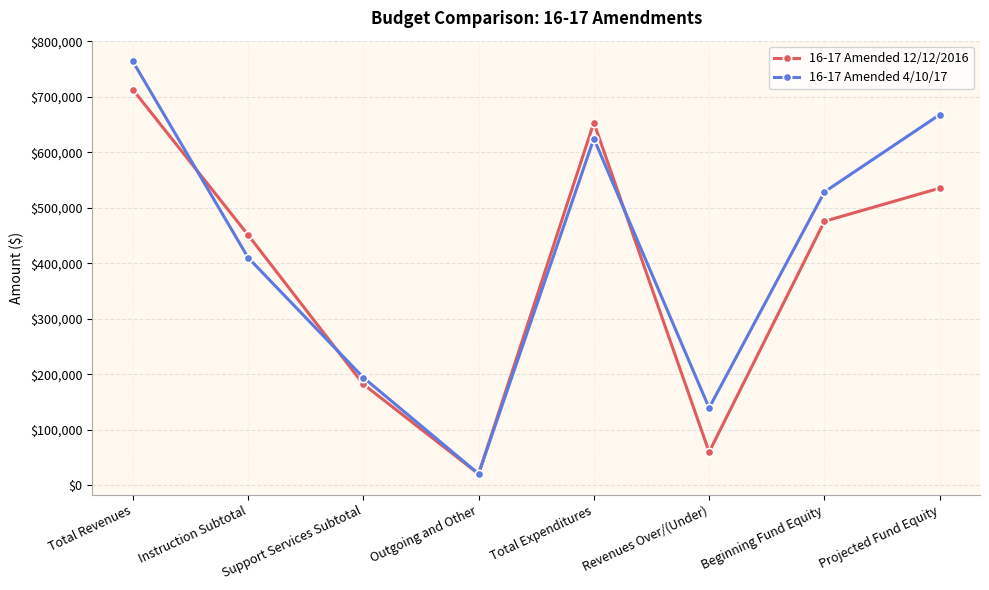

What position from the right is Beginning Fund Equity?

2